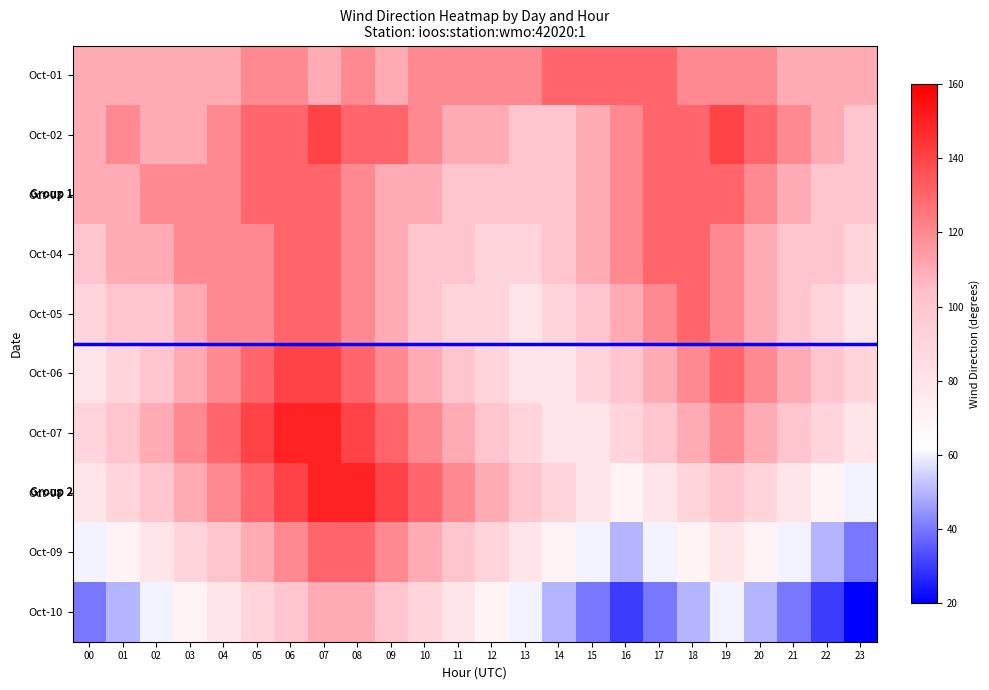

List the series in order of their peak value, lowest first.

Oct-10, Oct-01, Oct-03, Oct-04, Oct-05, Oct-09, Oct-02, Oct-06, Oct-07, Oct-08